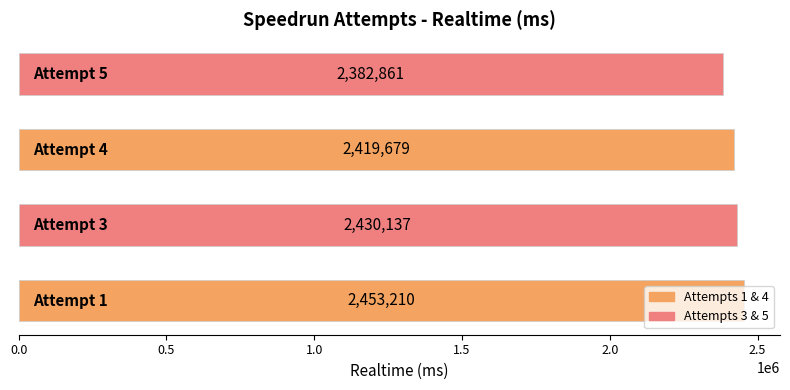

What is the average value?

2421472